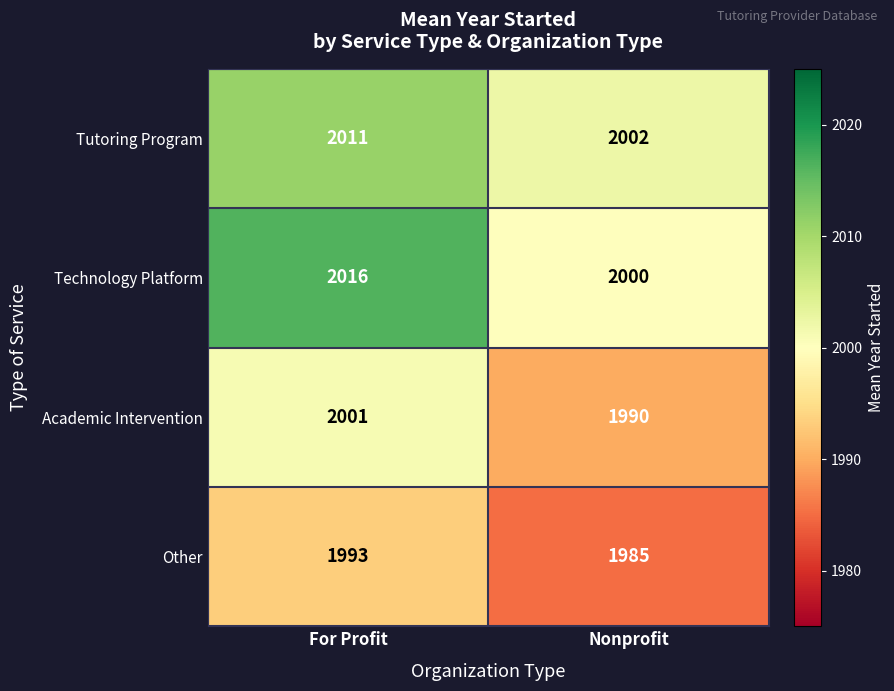

What is the highest value of the Technology Platform series?

2016